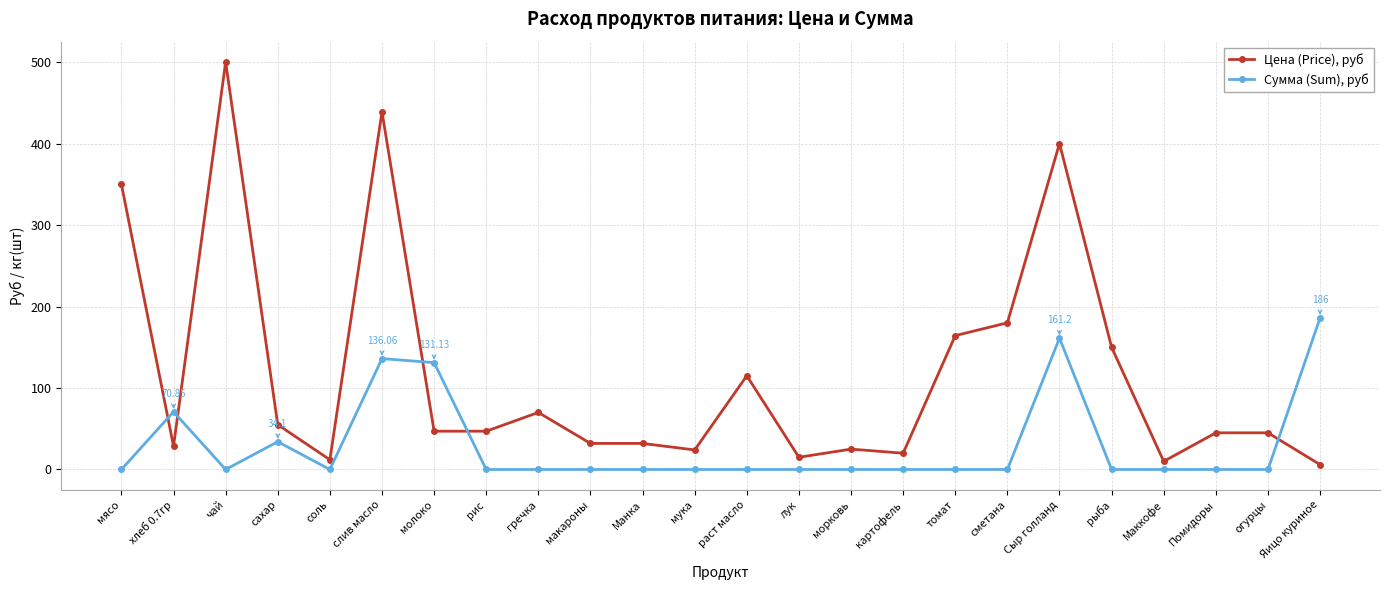

Which series has the largest range (max minus min)?

Цена (Price), руб